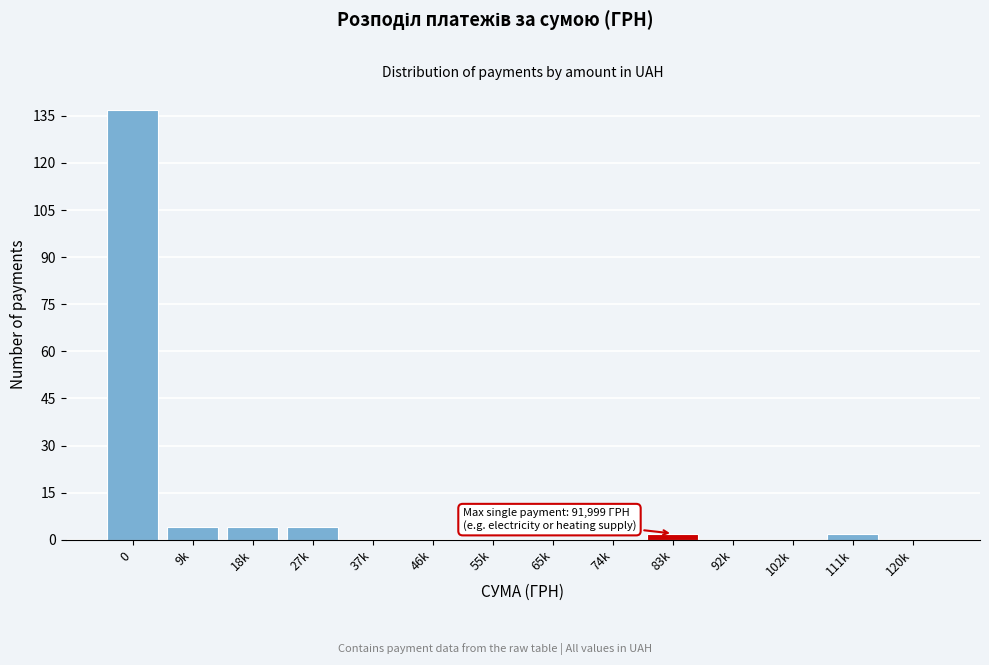

Reading left to right, what are all the values shown in this chart?

0=137	9k=4	18k=4	27k=4	37k=0	46k=0	55k=0	65k=0	74k=0	83k=2	92k=0	102k=0	111k=2	120k=0